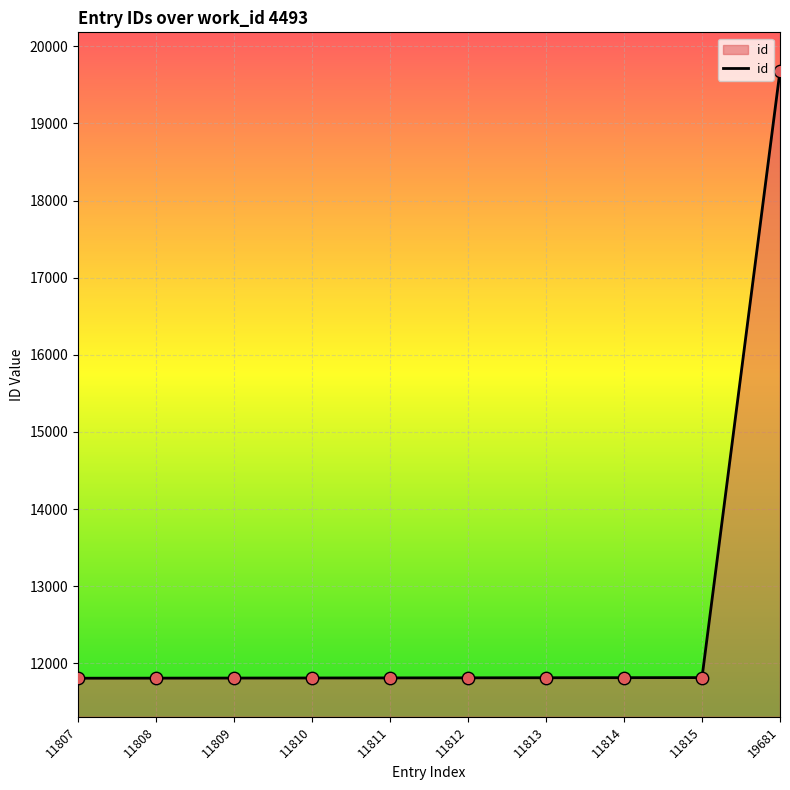

What is the change in value from 11815 to 19681?

+7866